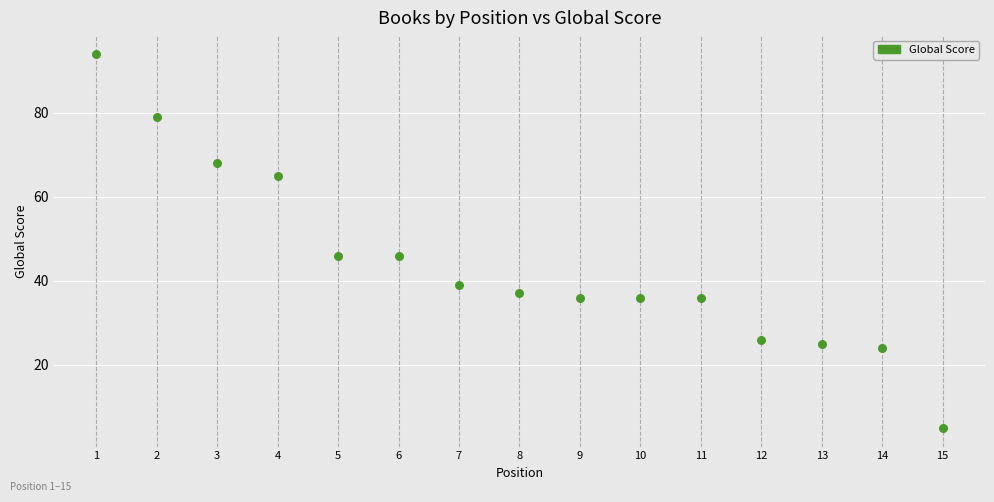

What is the range of X values (max minus min)?

14